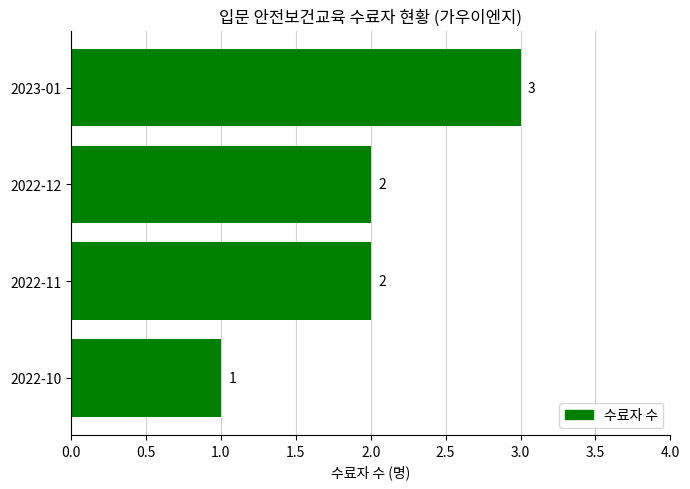

How many bars are there in total?

4